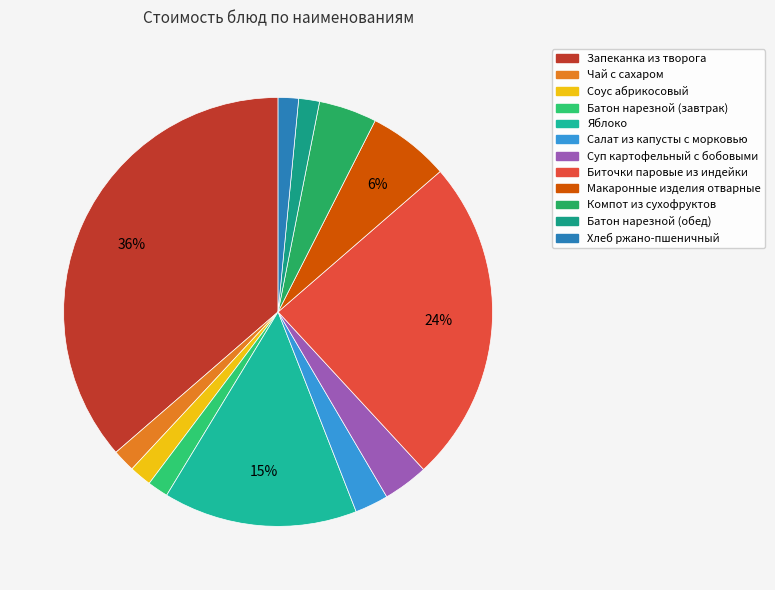

Is it true that Батон нарезной (обед) is 1% of the pie?

False